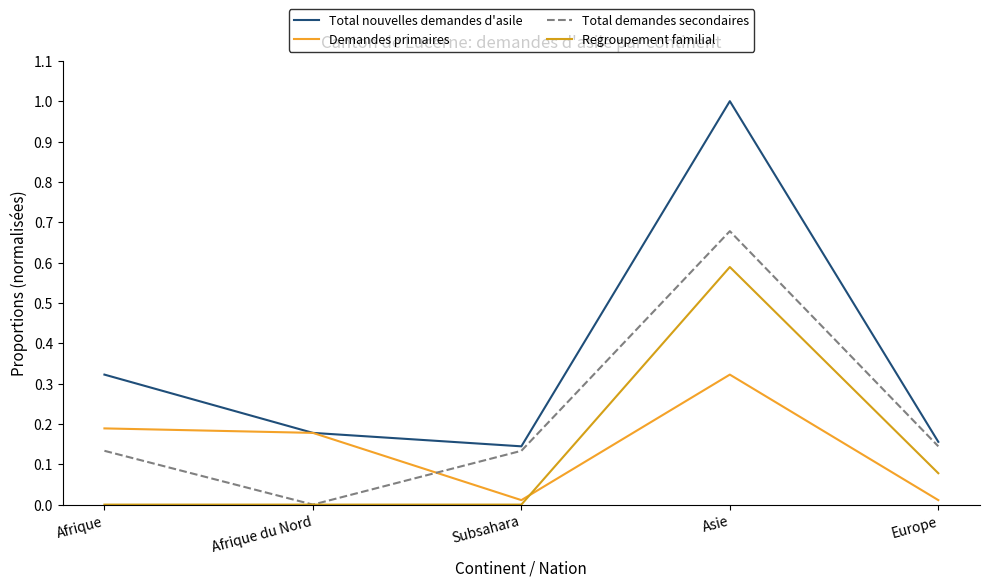

Which has a higher value, Subsahara or Afrique du Nord?

Afrique du Nord